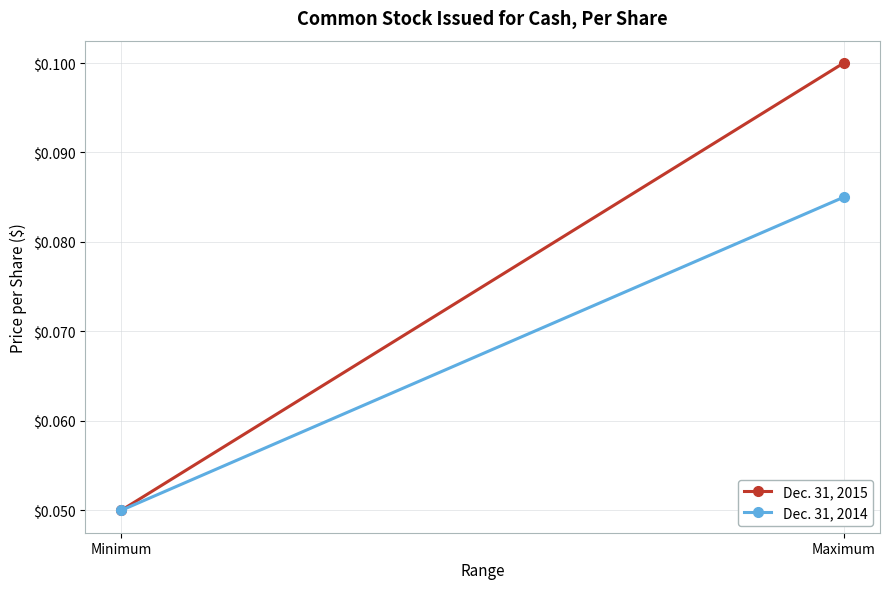

The value of Dec. 31, 2015 at Minimum is 0.1. True or false?

True